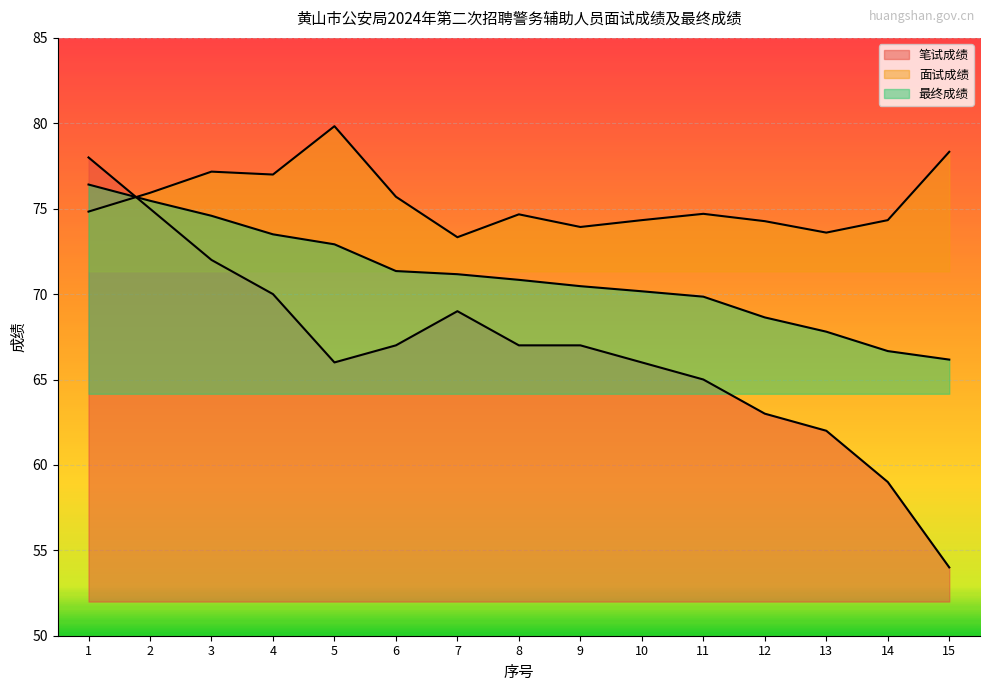

After their last crossing, which series has the higher values: 笔试成绩 or 最终成绩?

最终成绩